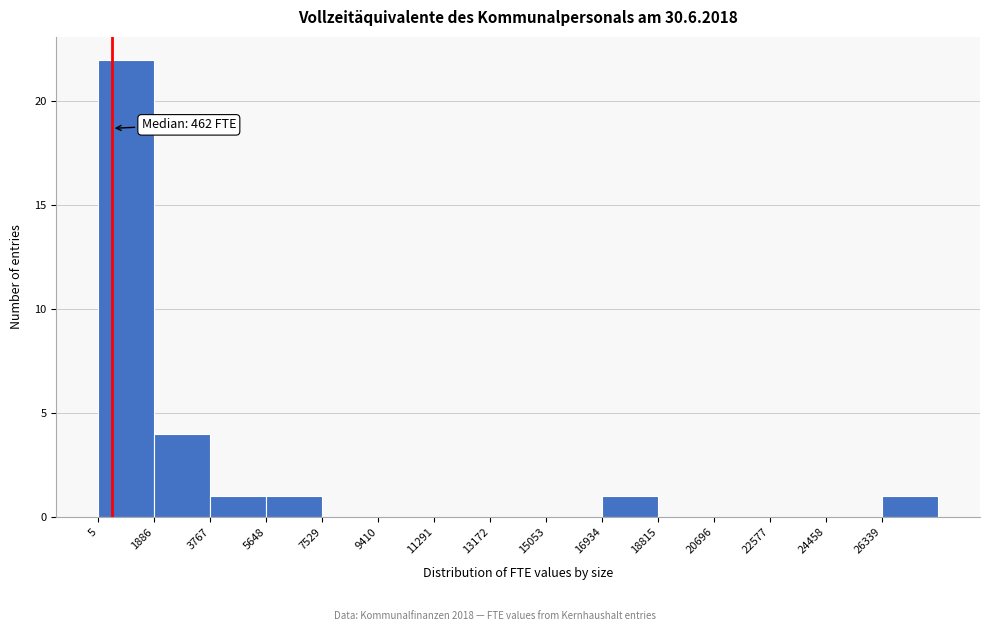

Over which range of the x-axis is the bar tallest?

0 to 1800